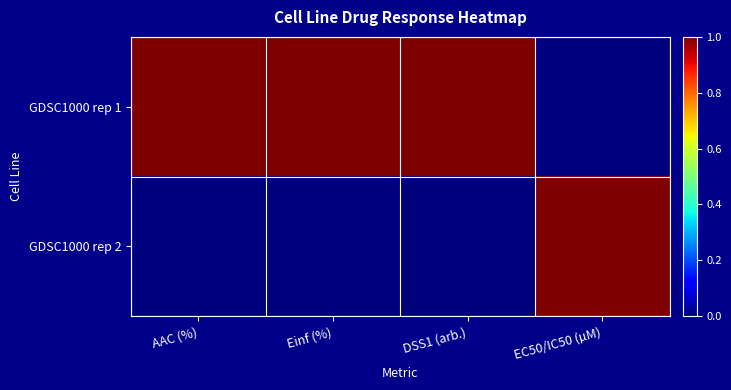

Reading left to right, extract all data points from this chart.

GDSC1000 rep 1: AAC (%)=1	Einf (%)=1	DSS1 (arb.)=1	EC50/IC50 (µM)=0
GDSC1000 rep 2: AAC (%)=0	Einf (%)=0	DSS1 (arb.)=0	EC50/IC50 (µM)=1